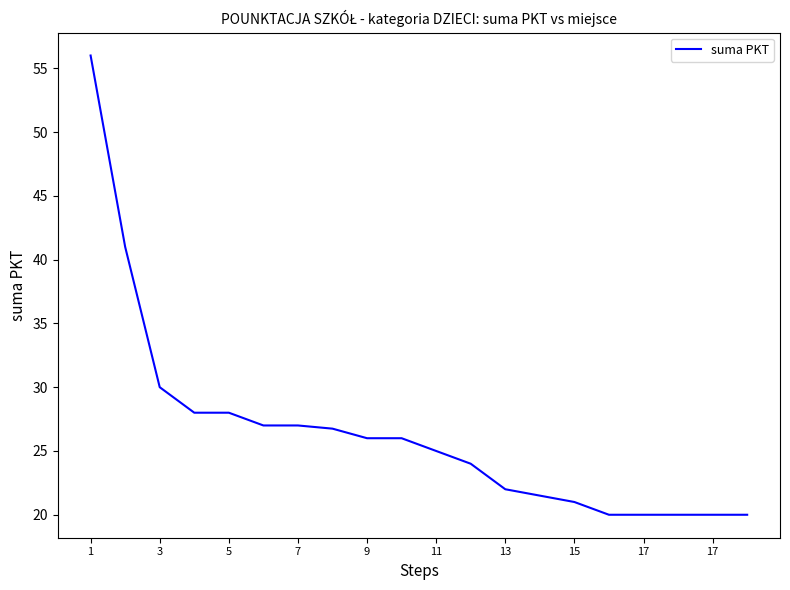

What is the greatest value displayed?

56.0